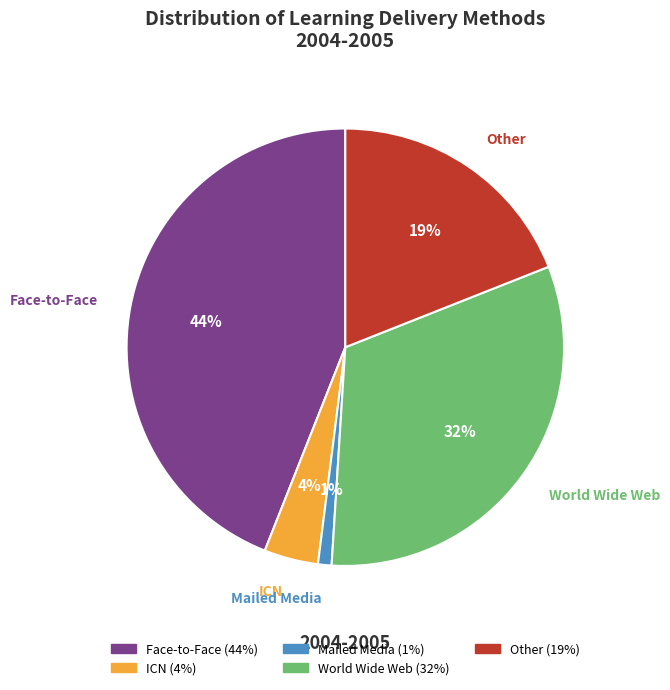

Which category has the smallest portion of the pie?

Mailed Media